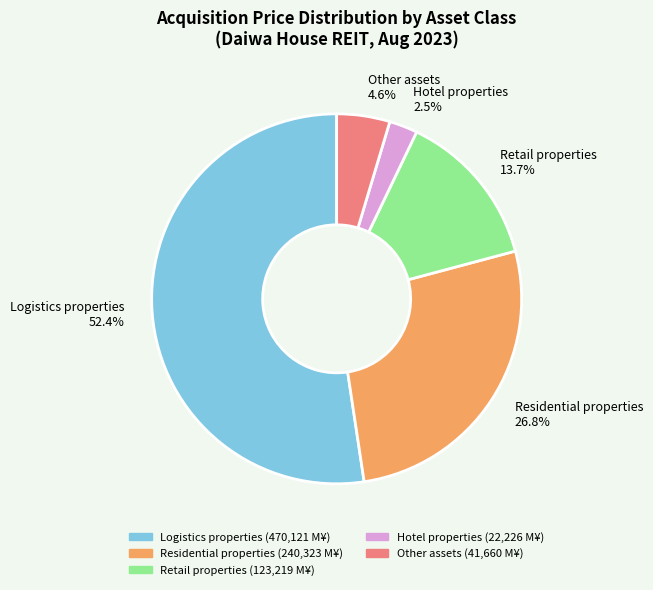

How many slices are in this pie chart?

5